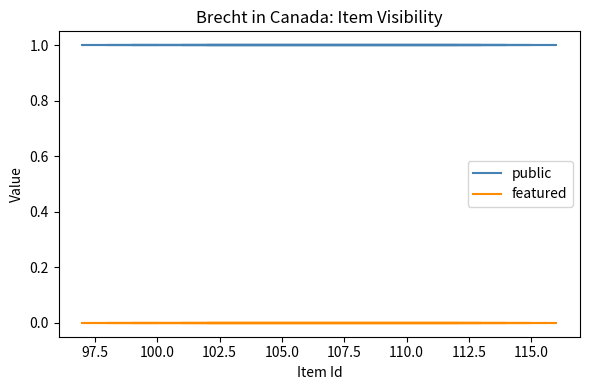

The value of featured at 97.5 is 0. True or false?

True